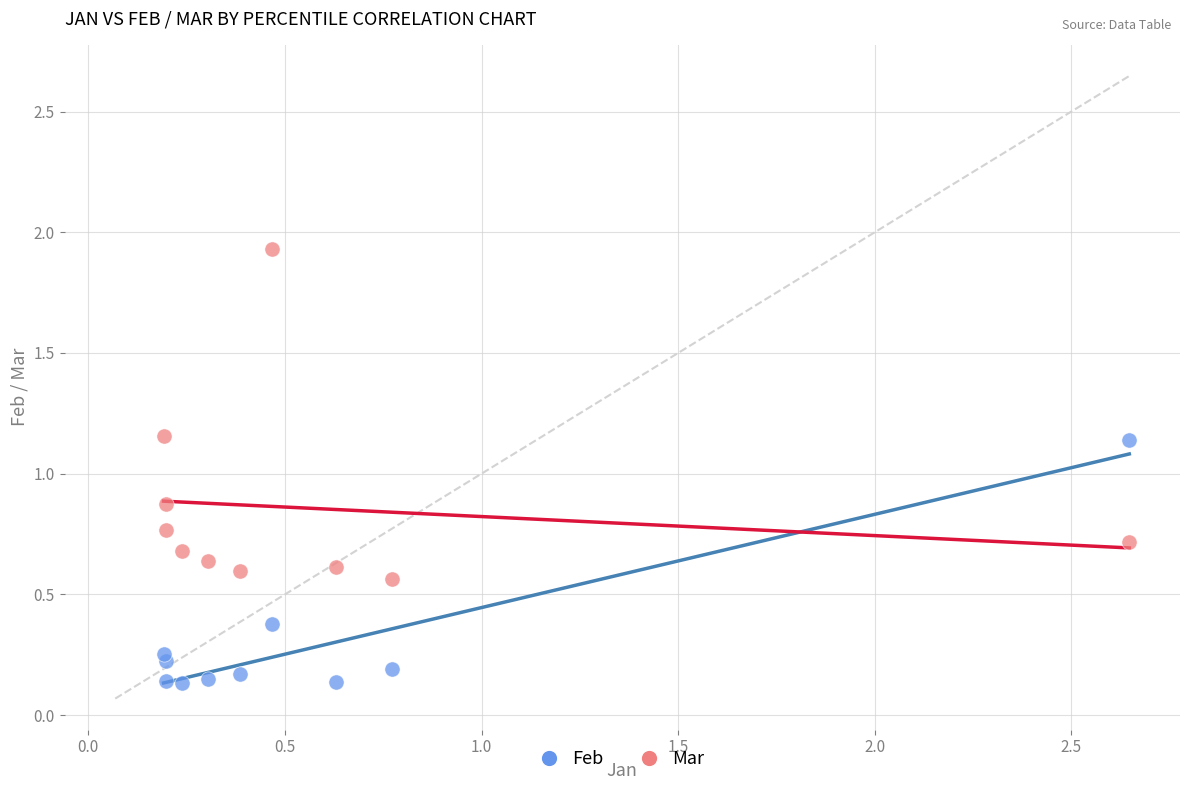

Which series reaches the maximum Y coordinate?

Mar